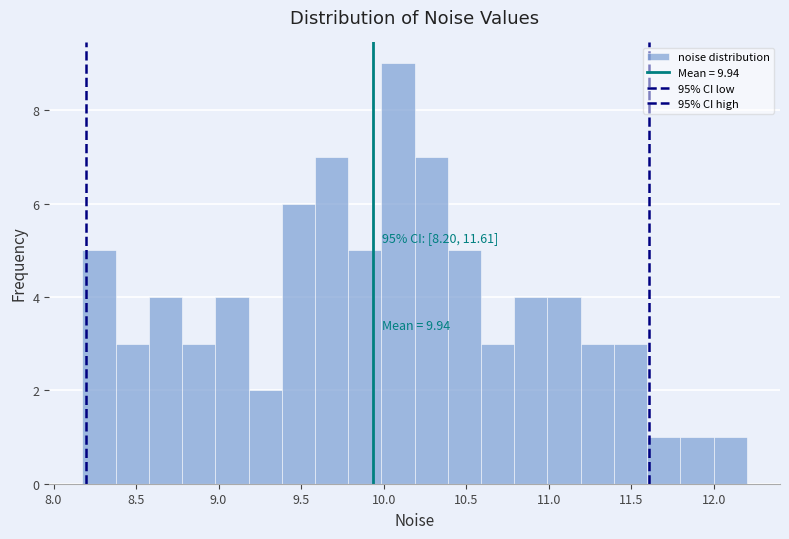

Which range on the x-axis has the tallest bar?

10.0 to 10.2